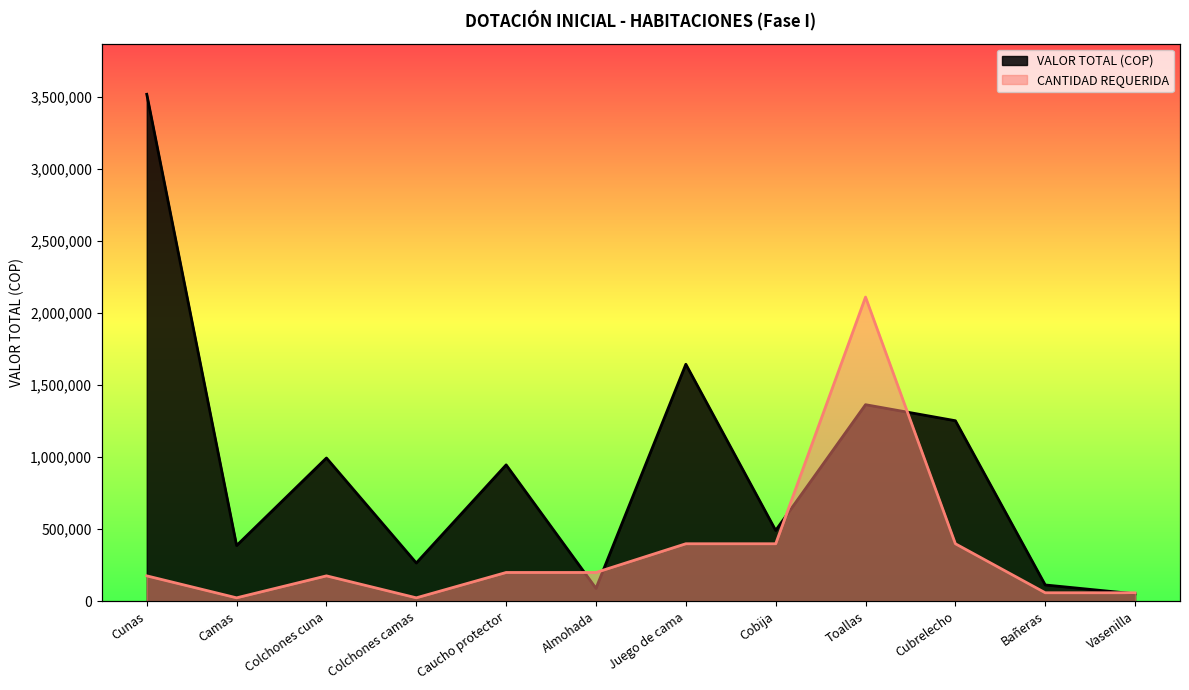

What is the label of the 11th point from the right?

Camas